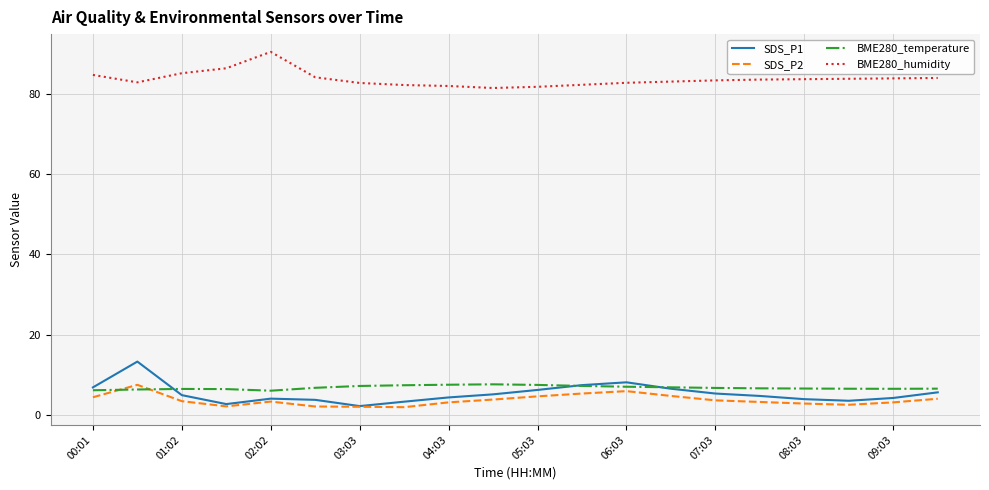

How many distinct data groups are displayed?

4